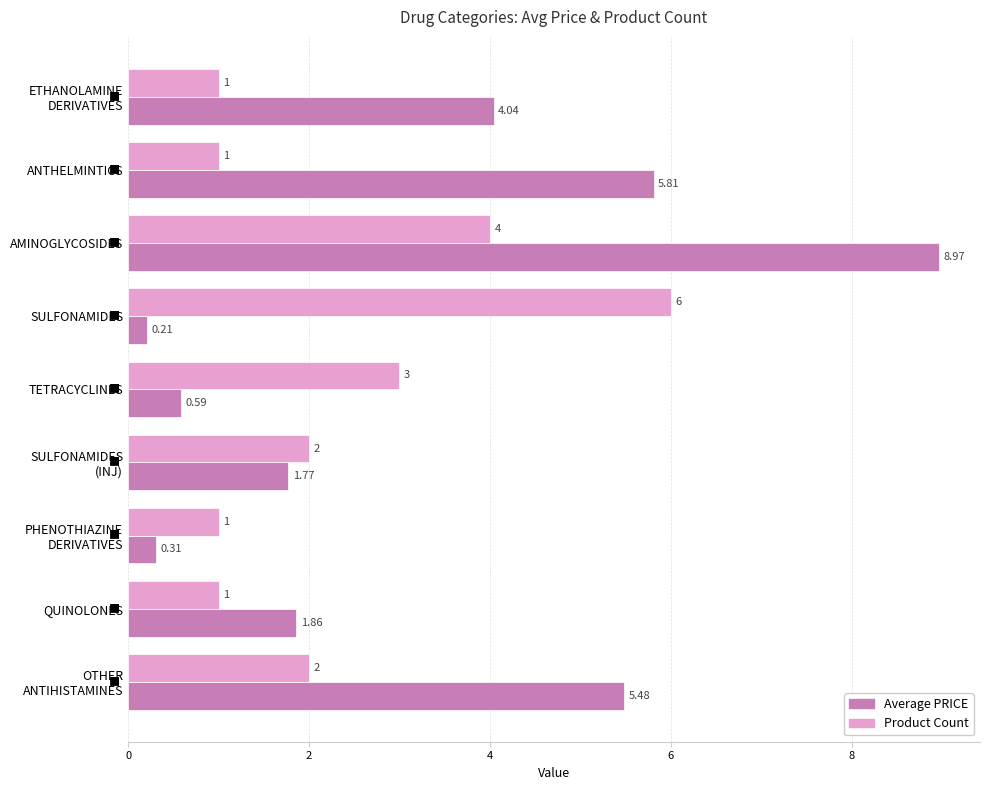

List the series in order of their peak value, highest first.

Average PRICE, Product Count